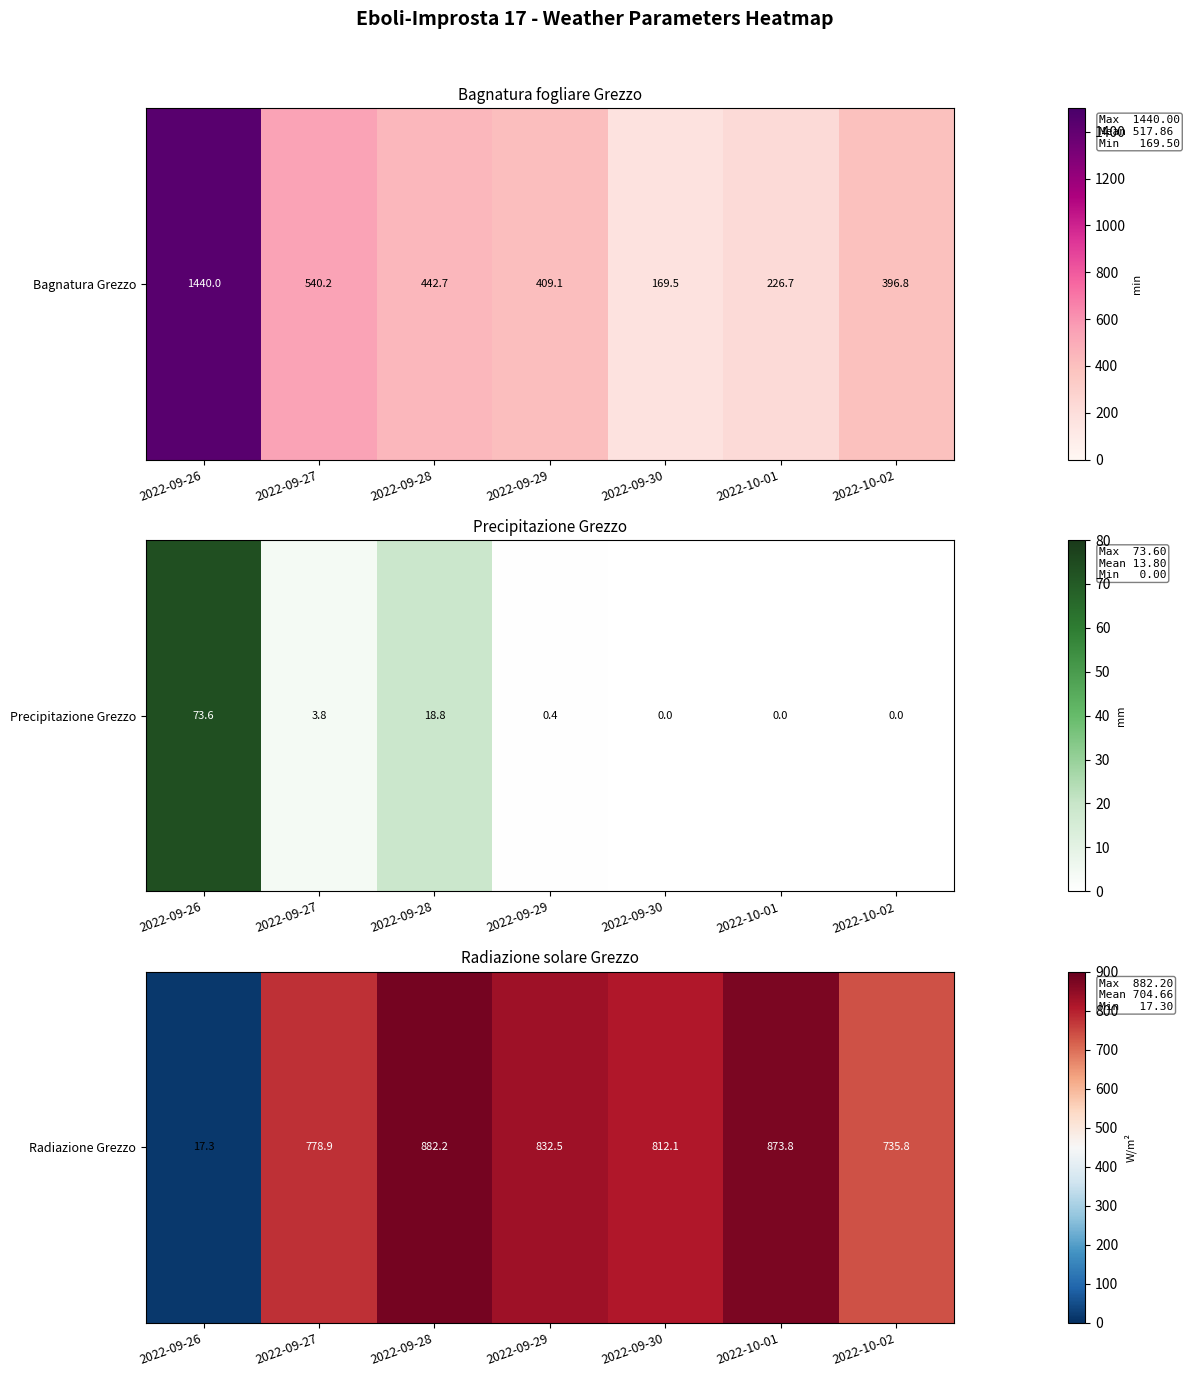

The value at 2022-10-02 is 400.8. True or false?

False